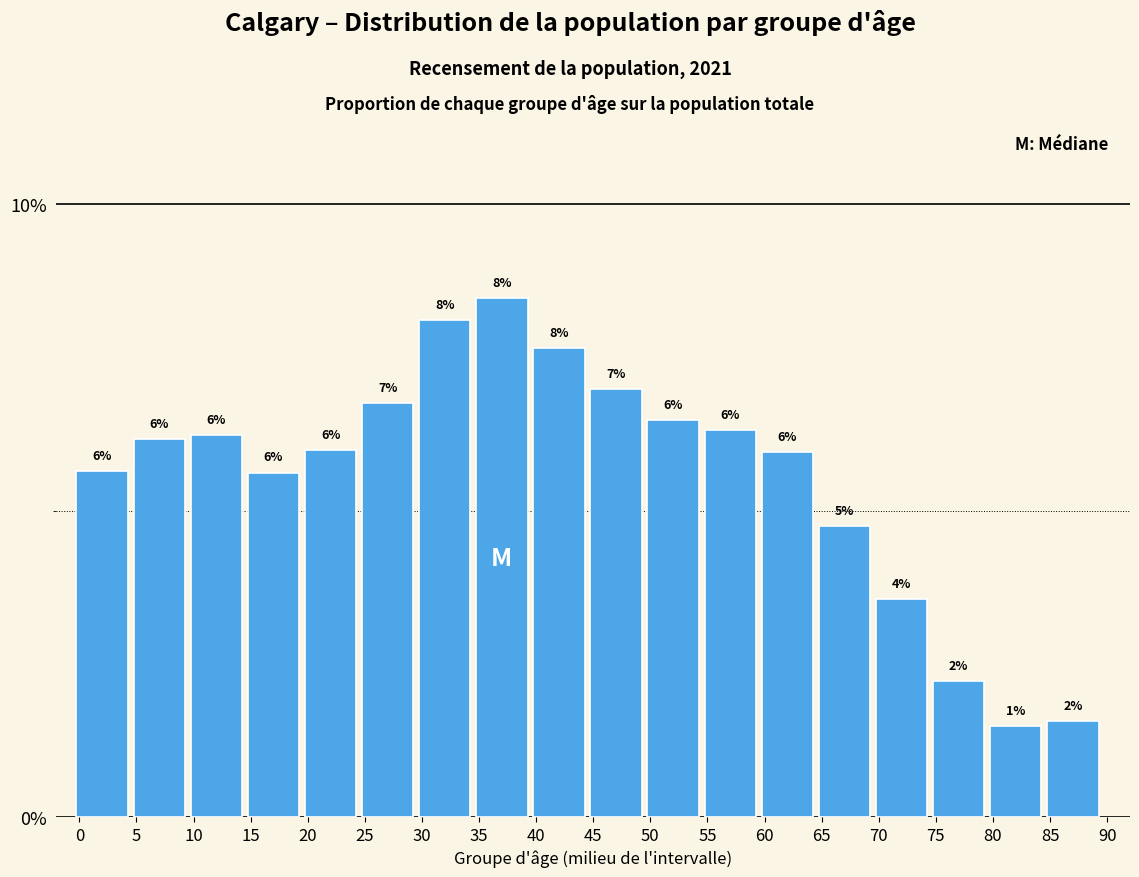

The value at 55 is 9.8. True or false?

False